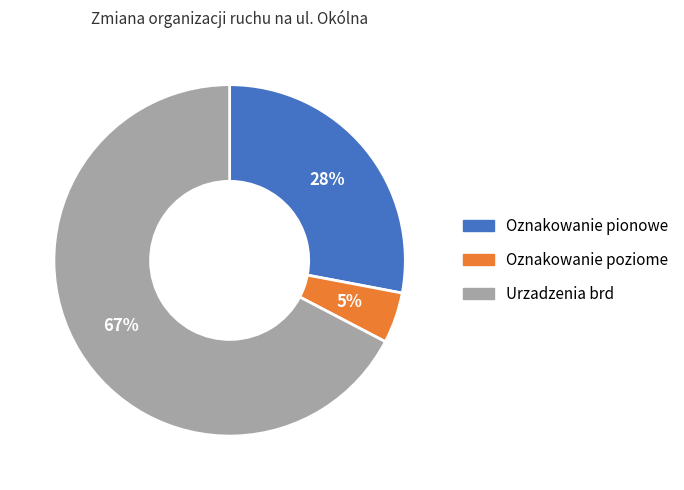

True or false: Oznakowanie poziome accounts for 5% of the total.

True